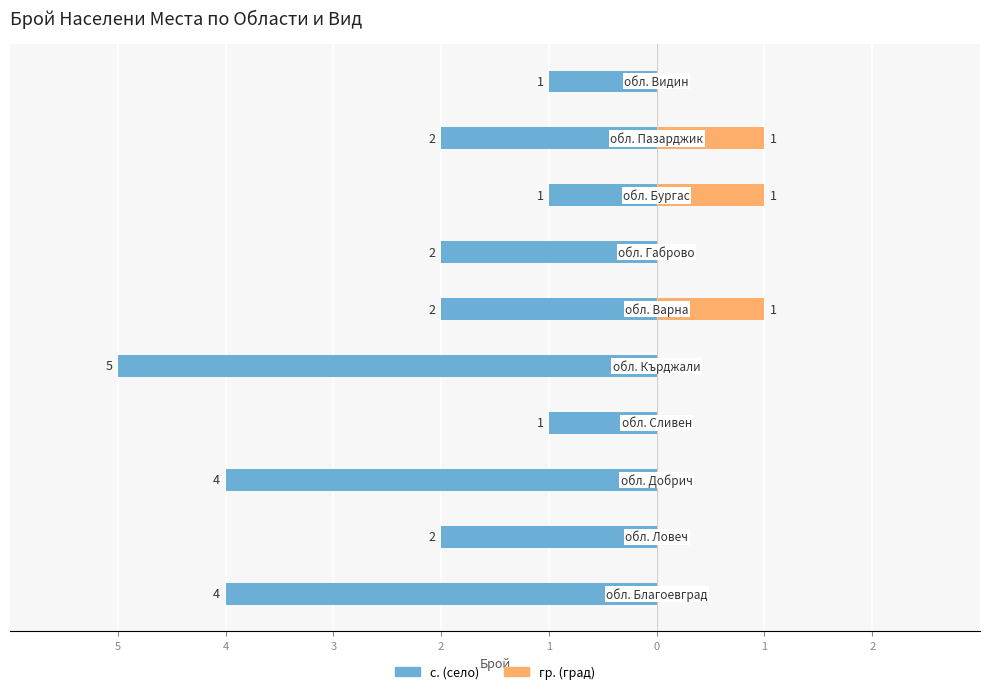

How many positive values does the гр. (град) series have?

3